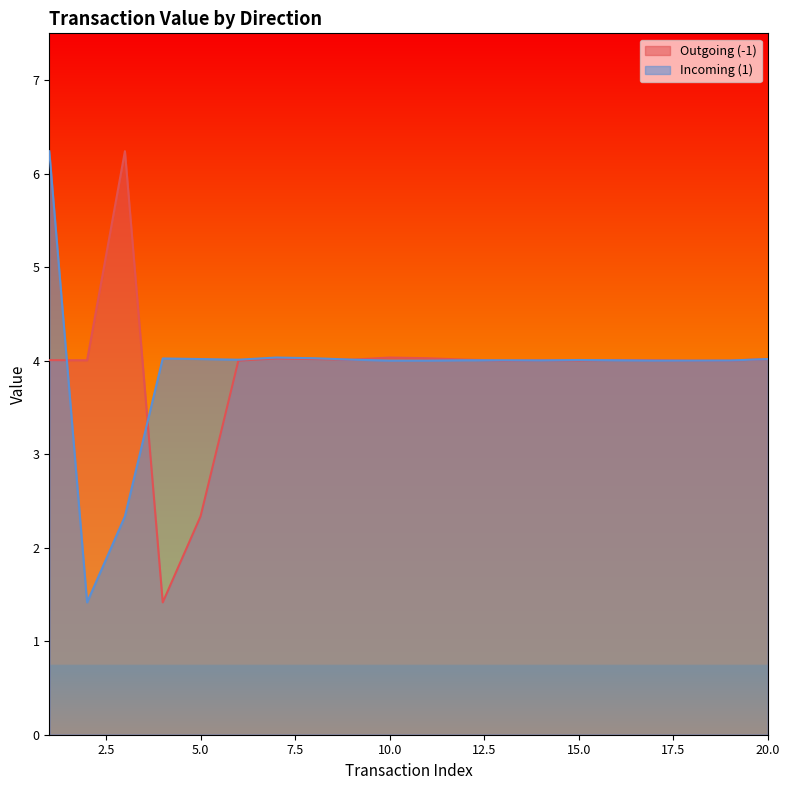

At which category does the chart reach its peak across all series?

3